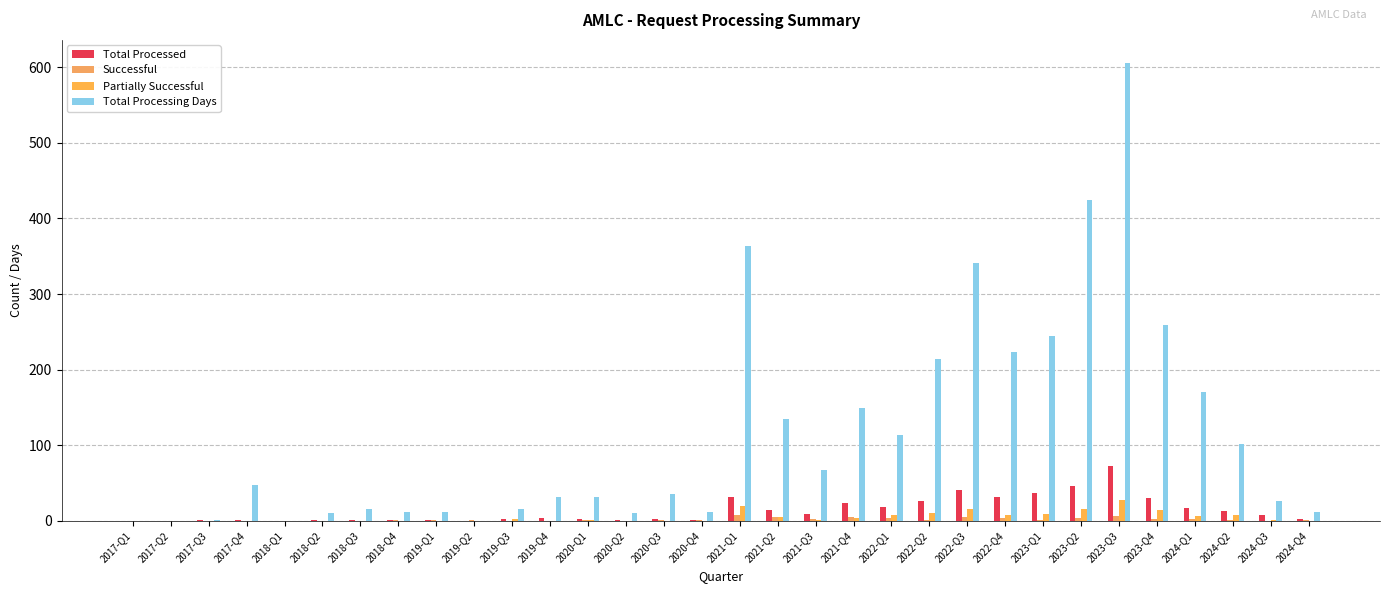

At which label does Successful reach its minimum?

2017-Q1